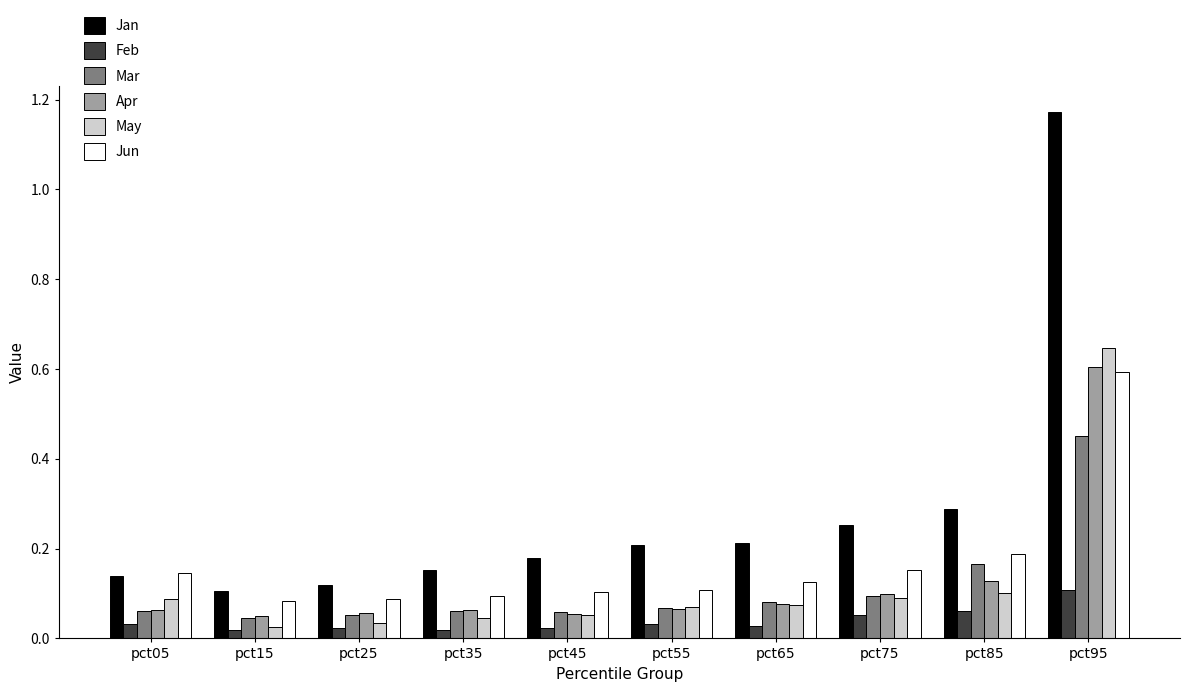

At how many categories does at least one series exceed 0?

10